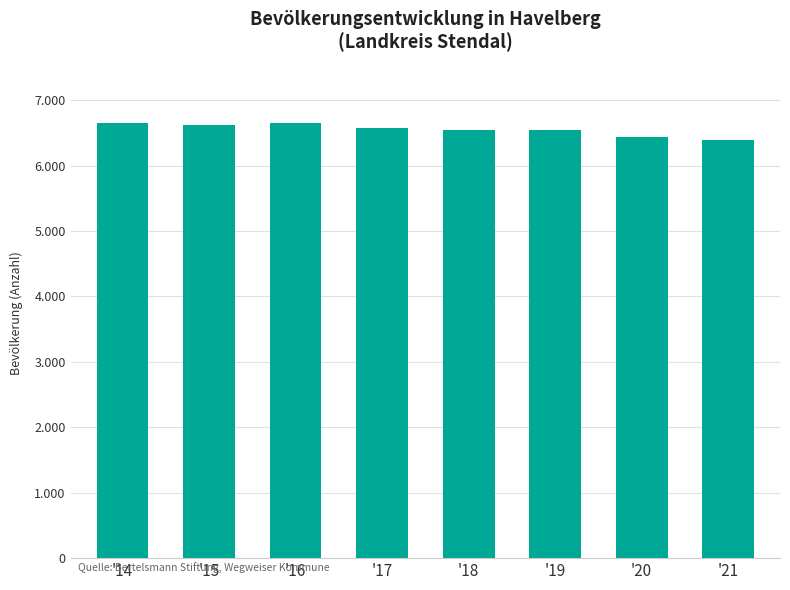

Which category has the lowest value across all series?

'21